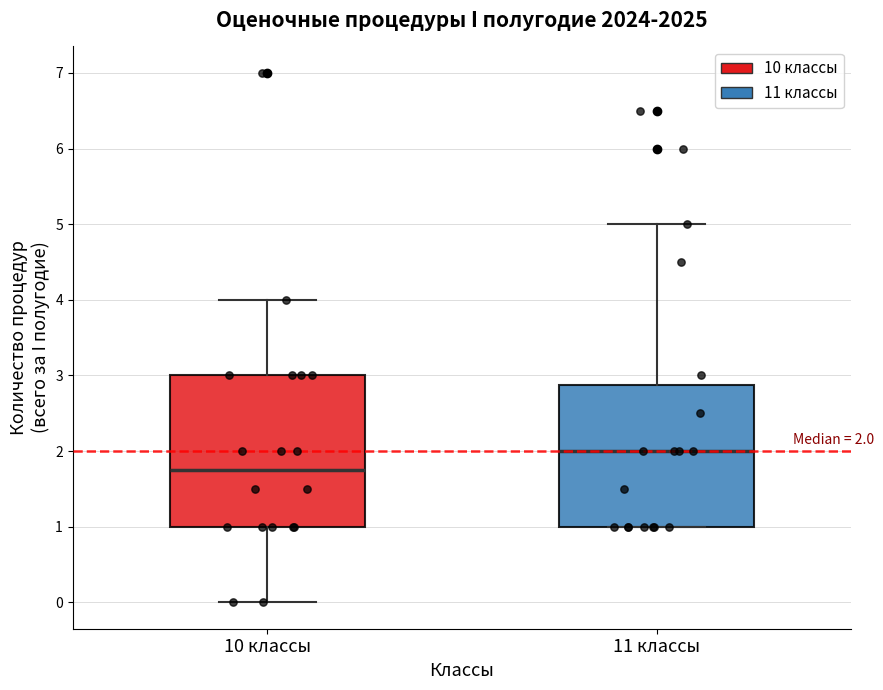

Which box is the tallest, from its lower edge to its upper edge?

10 классы